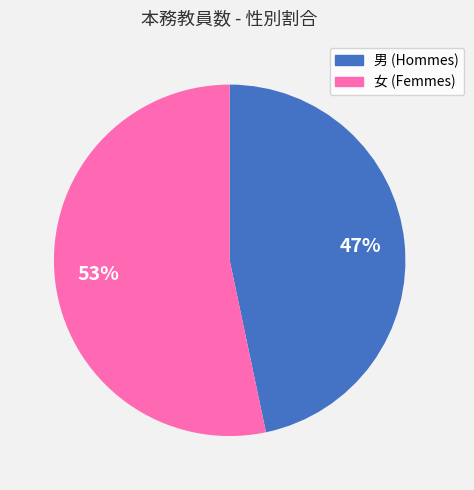

Approximately how many times larger is the value at 男 compared to 女?

0.9